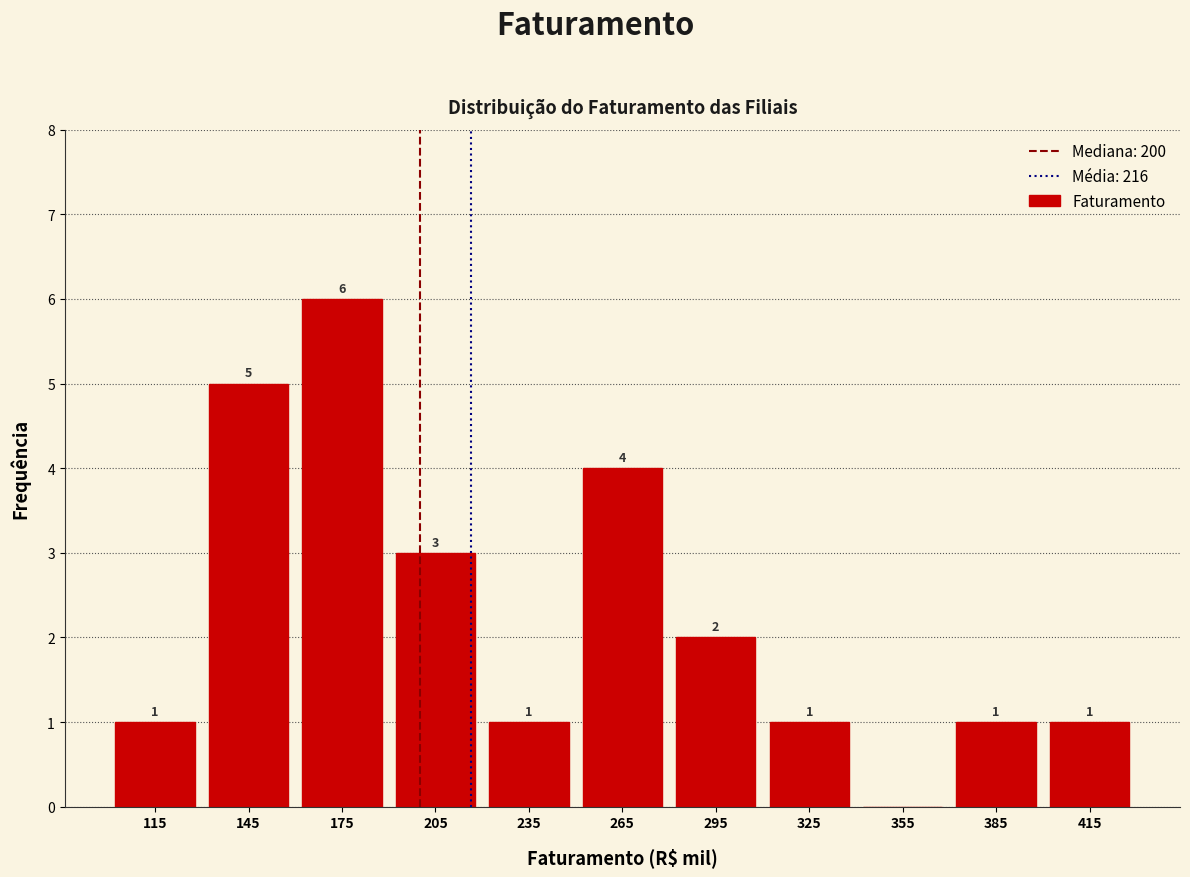

Which range on the x-axis has the tallest bar?

160 to 190